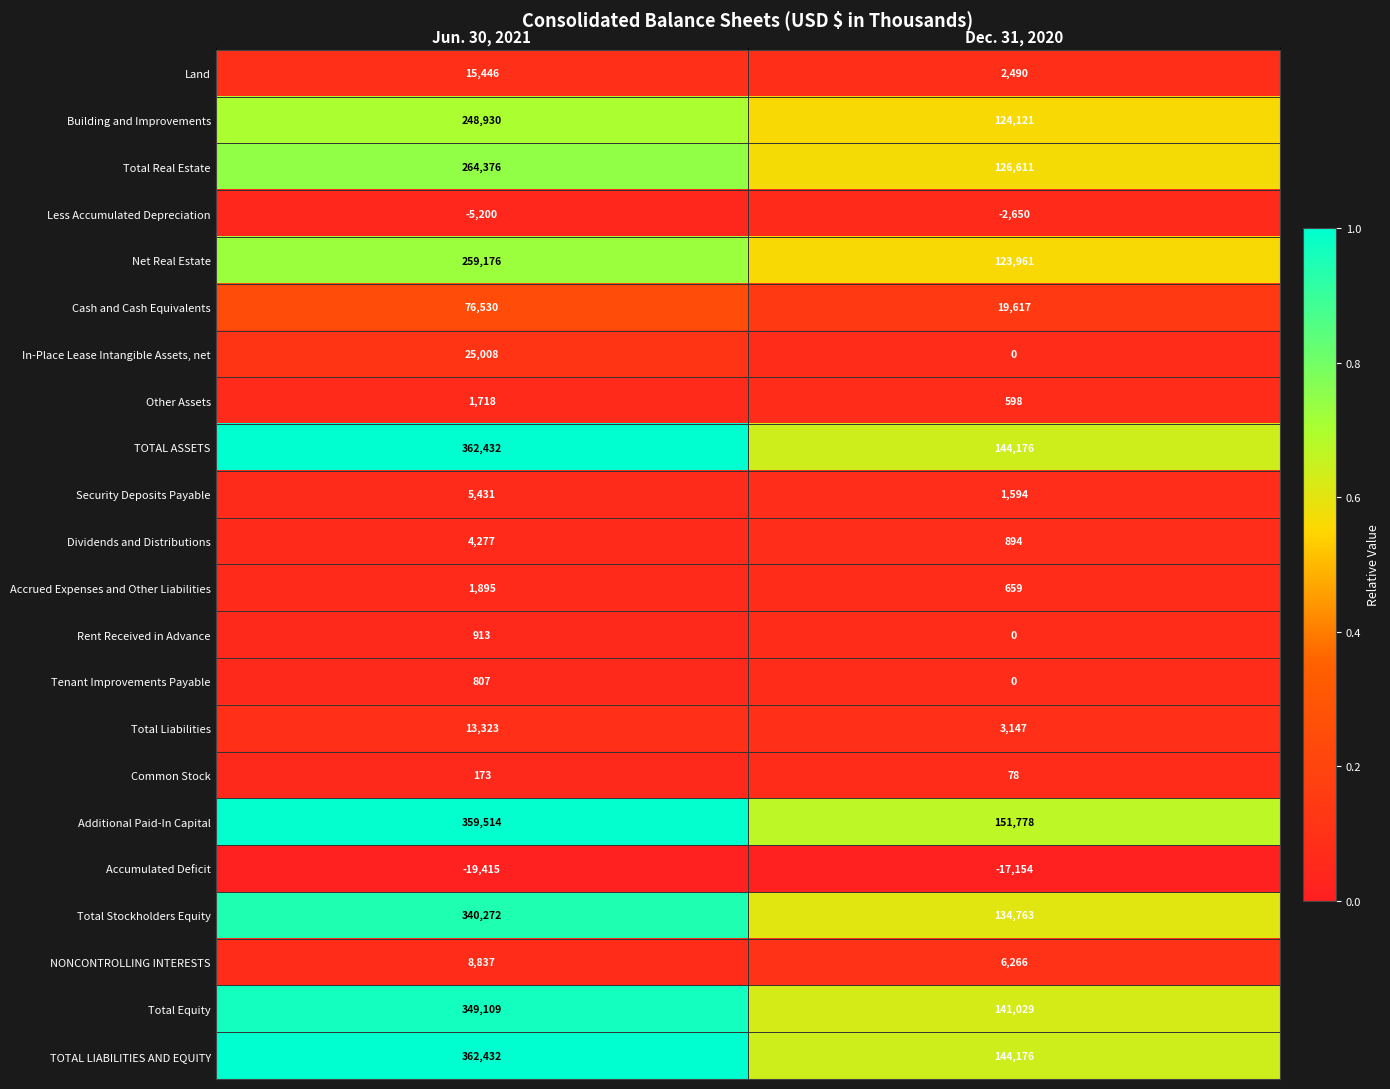

Which label corresponds to the smallest value in the chart?

Jun. 30, 2021